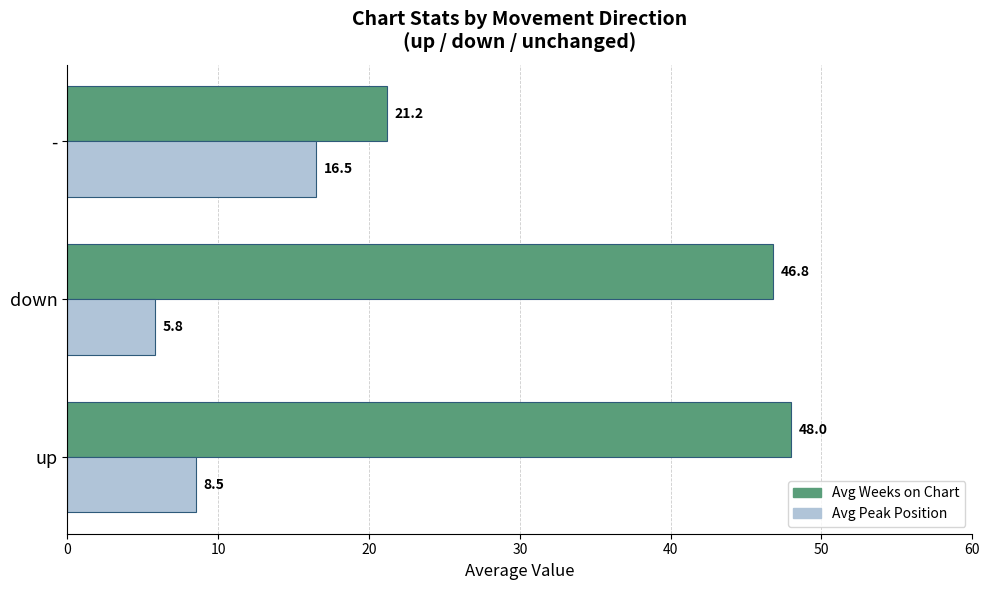

Is it true that Avg Weeks on Chart equals 48.0 at up?

True